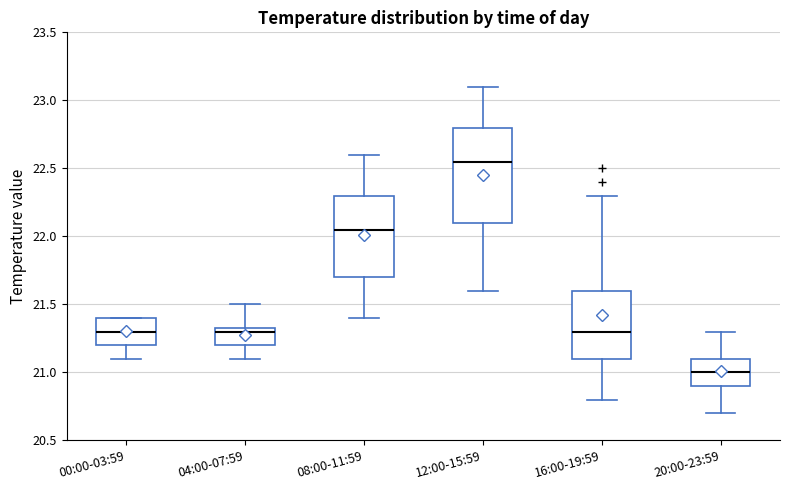

Reading left to right, transcribe this box plot: for each box, give where its median line is, the range the box spans, and where its two whiskers end, as read against the y-axis. The values are not printed on the chart, so give them approximately, as read against the axis.

00:00-03:59: median 21.30, box 21.20 to 21.40, whiskers 21.10 to 21.40
04:00-07:59: median 21.30, box 21.20 to 21.35, whiskers 21.10 to 21.50
08:00-11:59: median 22.05, box 21.70 to 22.30, whiskers 21.40 to 22.60
12:00-15:59: median 22.55, box 22.10 to 22.80, whiskers 21.60 to 23.10
16:00-19:59: median 21.30, box 21.10 to 21.60, whiskers 20.80 to 22.30
20:00-23:59: median 21.00, box 20.90 to 21.10, whiskers 20.70 to 21.30